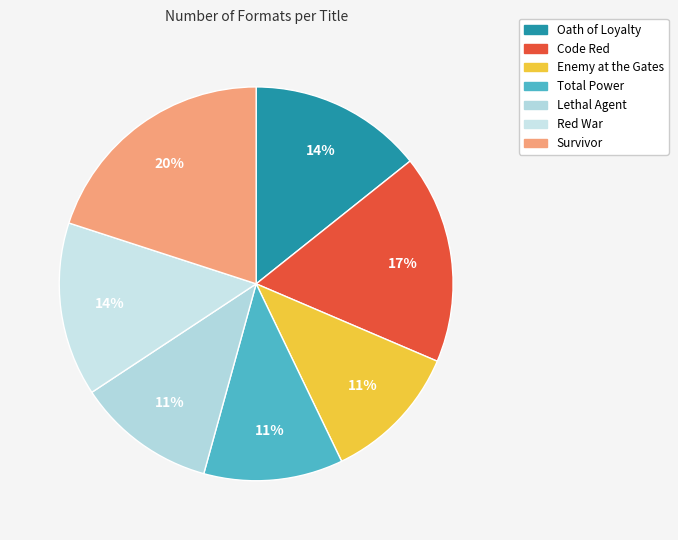

What percentage is the Lethal Agent slice, to the nearest percent?

11%